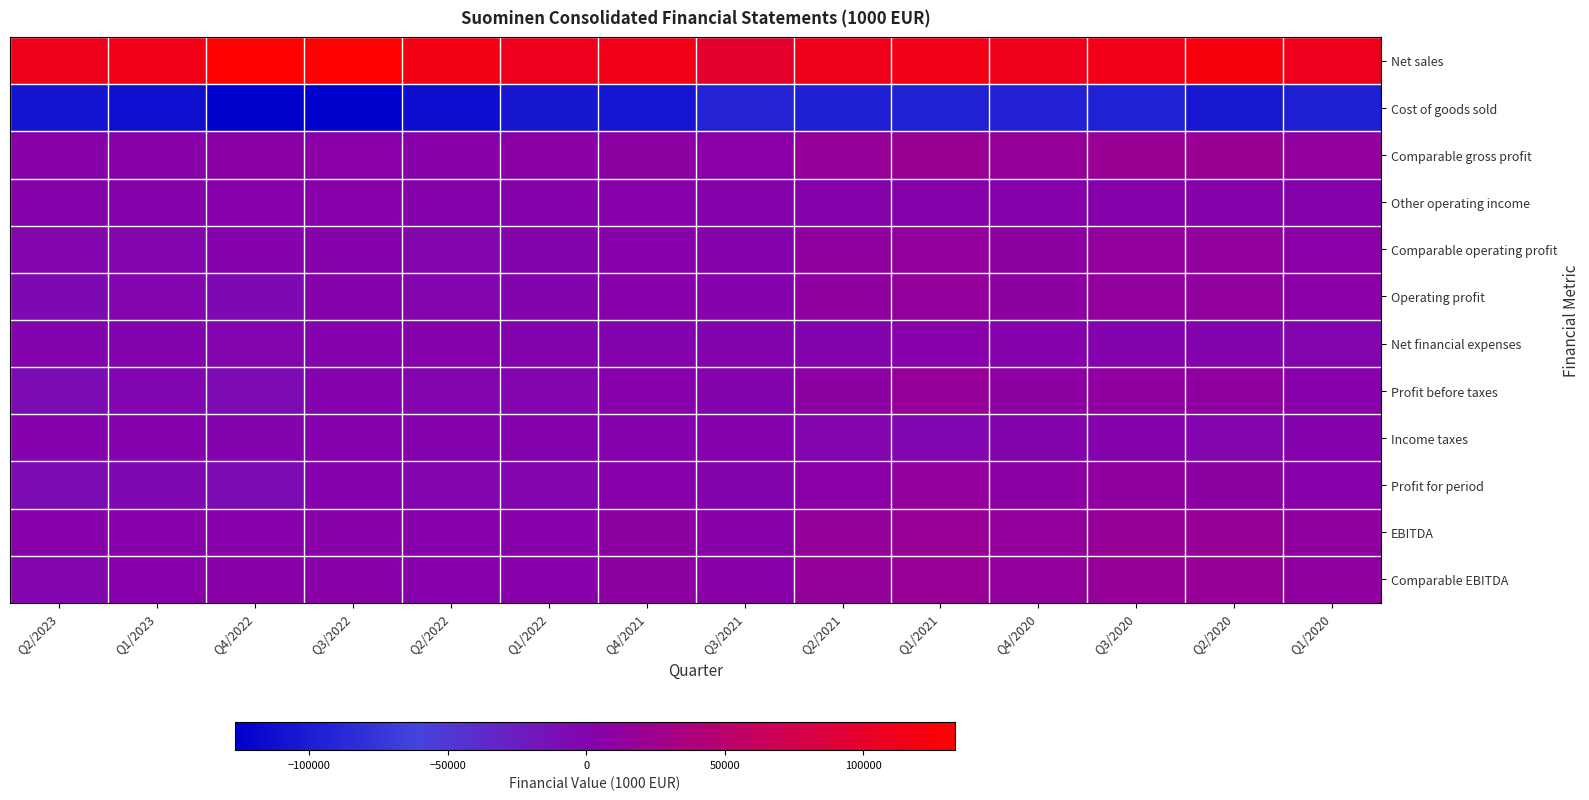

How many categories are shown in the chart?

14